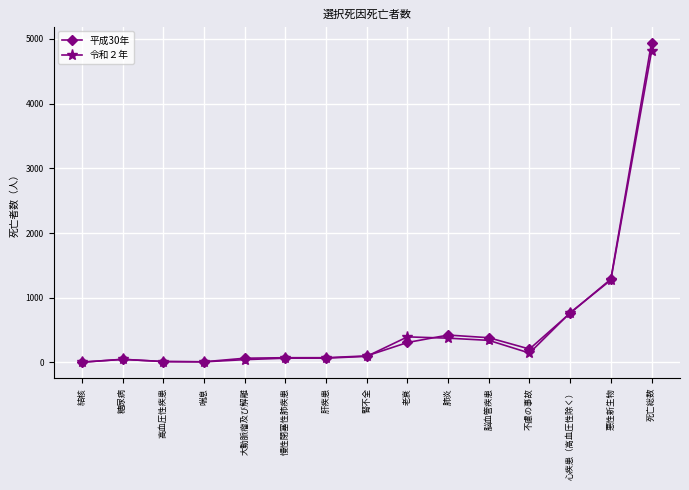

The value of 令和２年 at 死亡総数 is 7289. True or false?

False